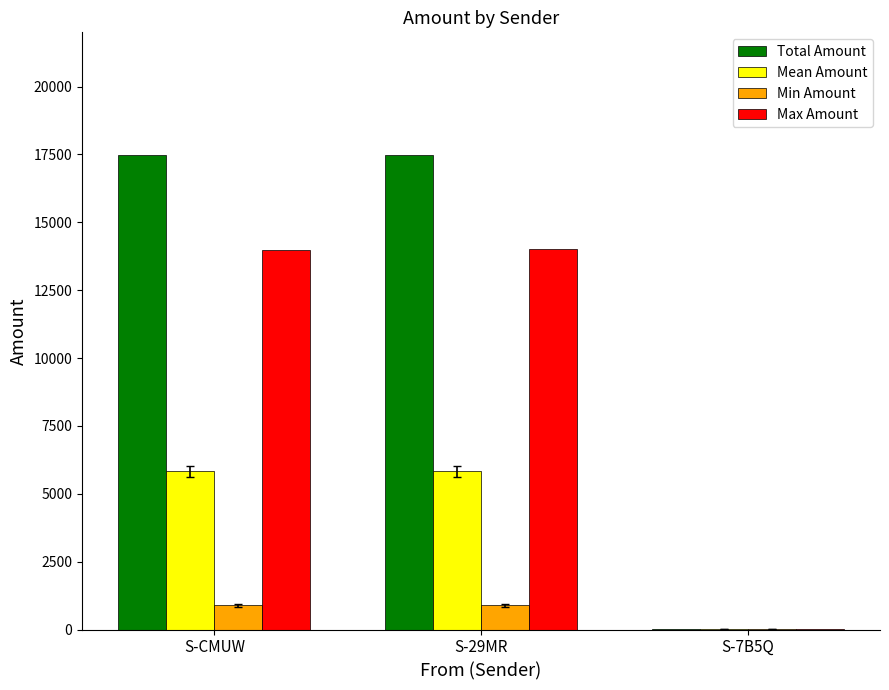

Is the value of Max Amount at S-7B5Q greater than the value of Total Amount at S-29MR?

No